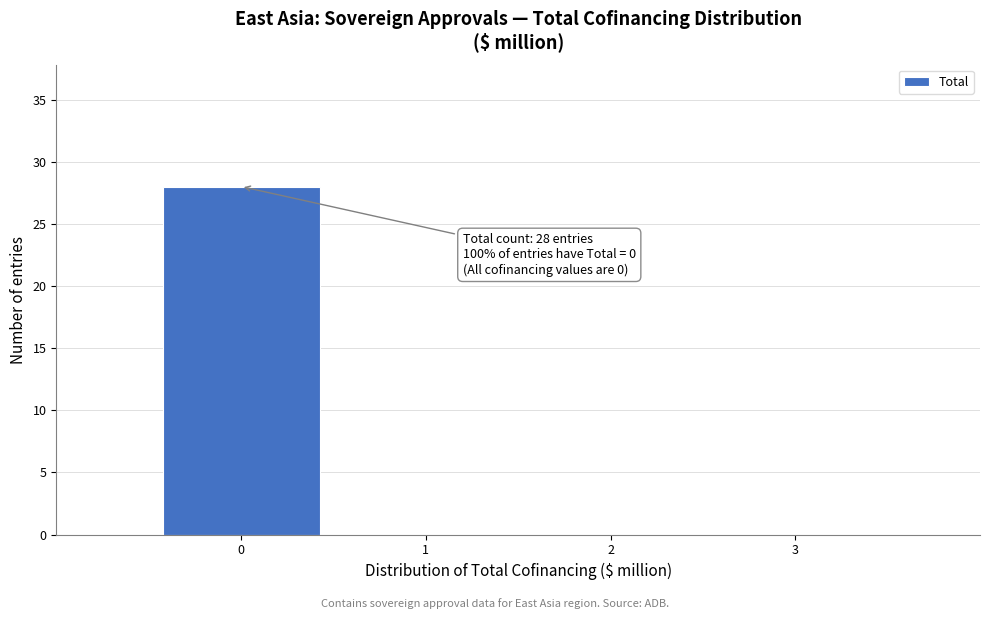

Over which range of the x-axis is the bar tallest?

-0.5 to 0.5